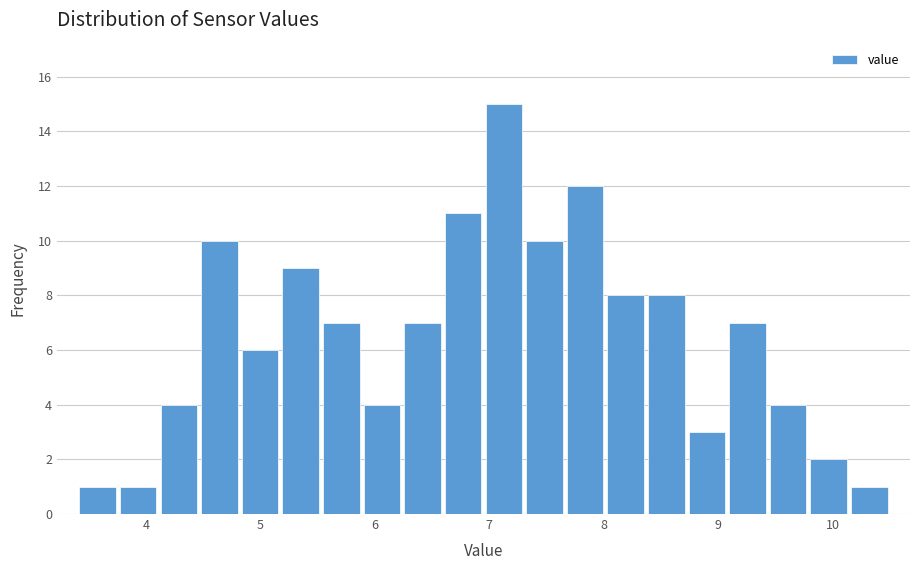

Around what value on the x-axis is the tallest bar? Give the approximate position of its centre, as read against the axis.

7.1